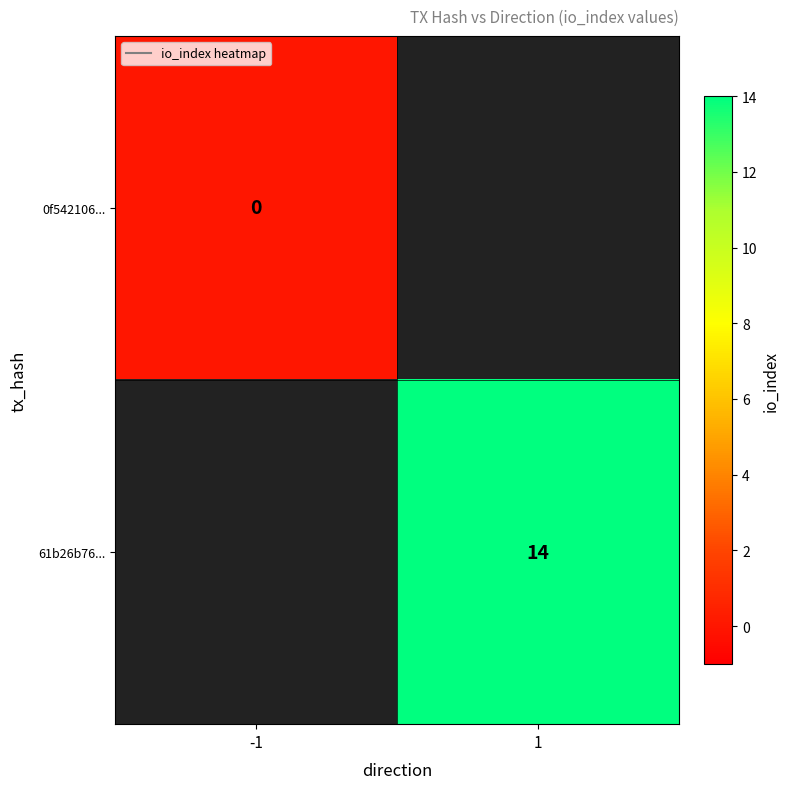

How many categories are shown in the chart?

2